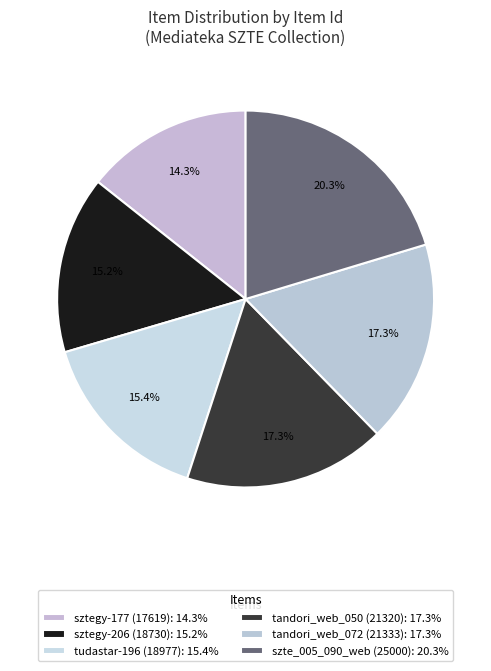

Does tudastar-196 (18977) represent more than half of the total?

No